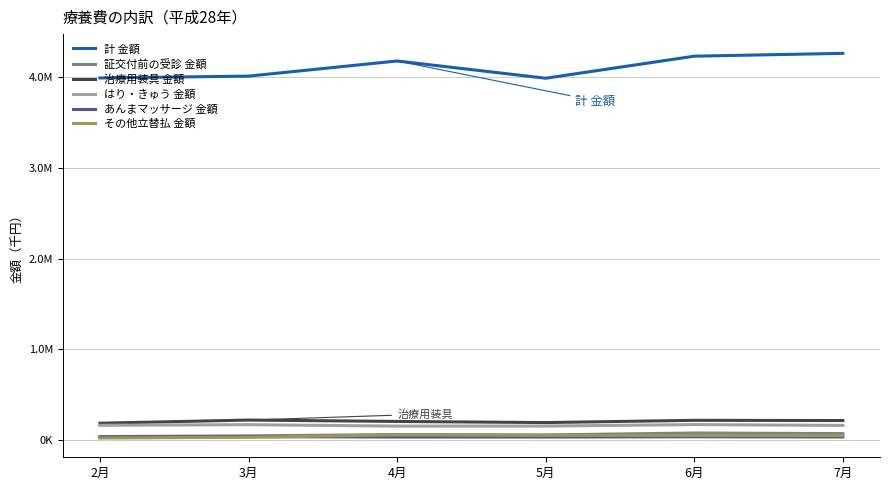

Does the chart display data point markers on the line(s)?

No